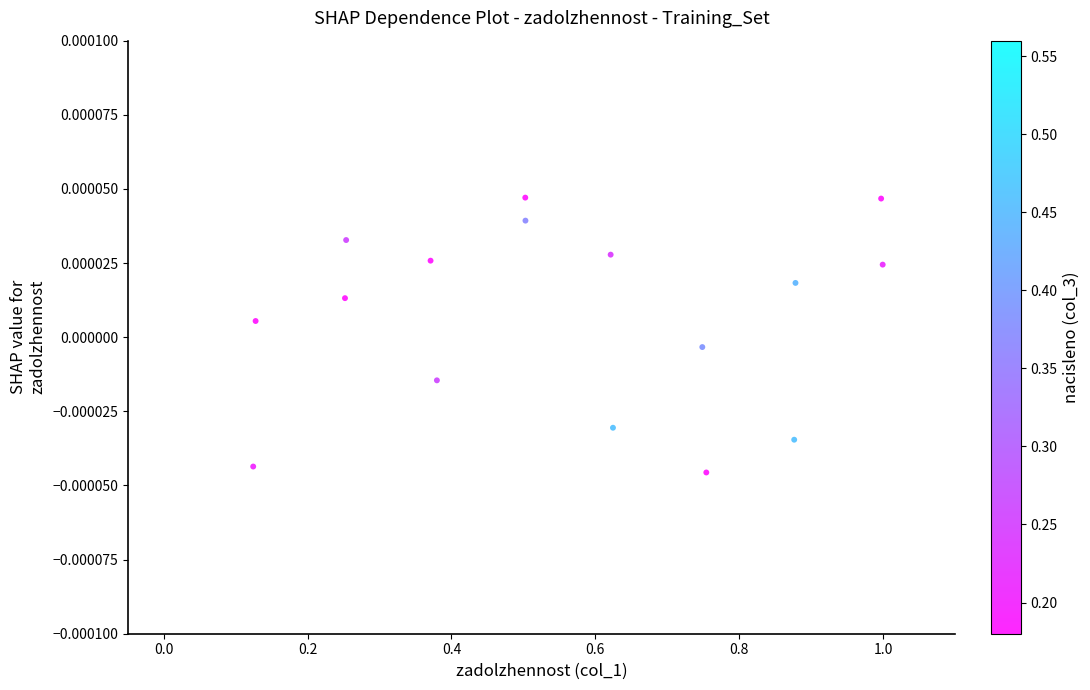

What is the range of X values (max minus min)?

0.9